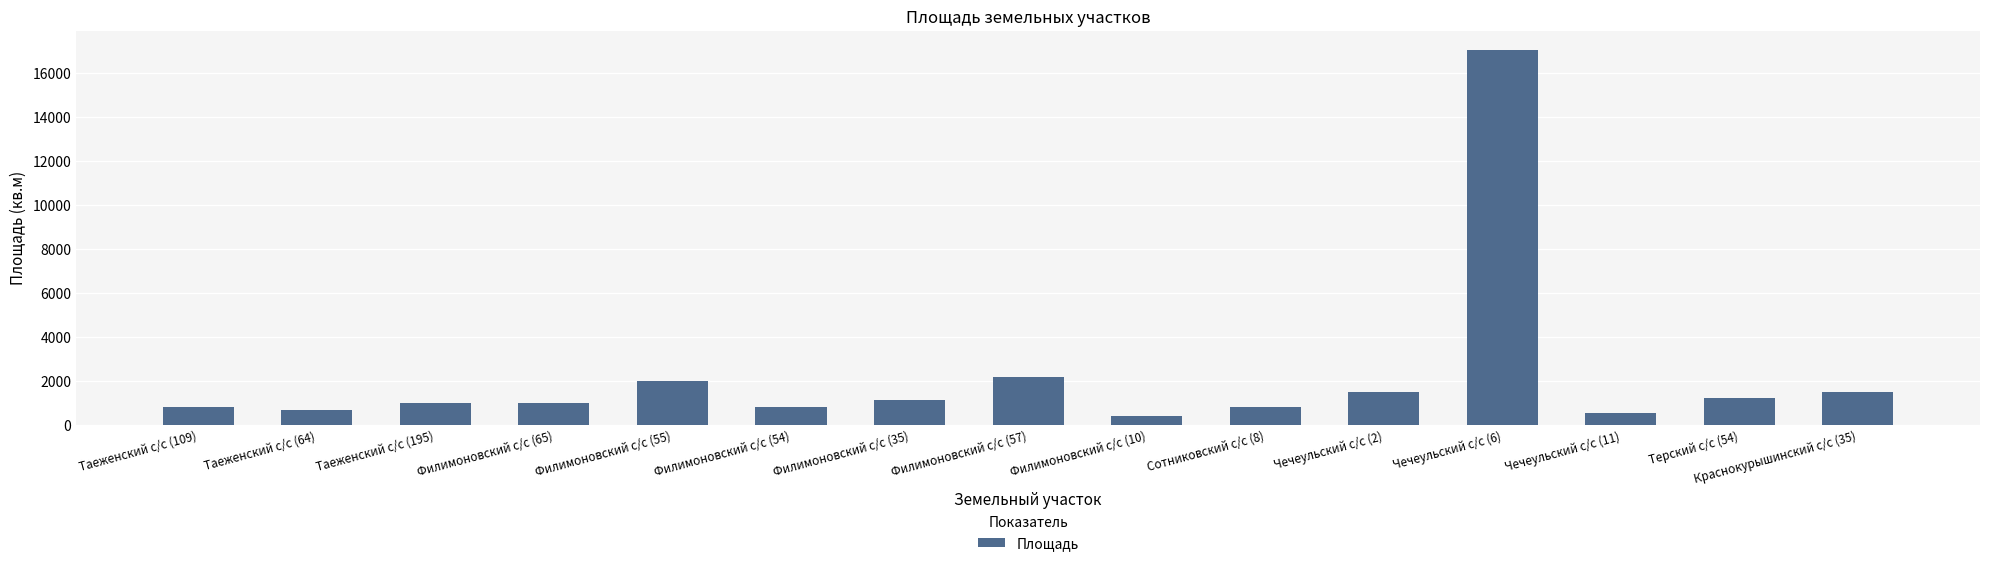

Are the bars grouped side by side (vs. stacked)?

No